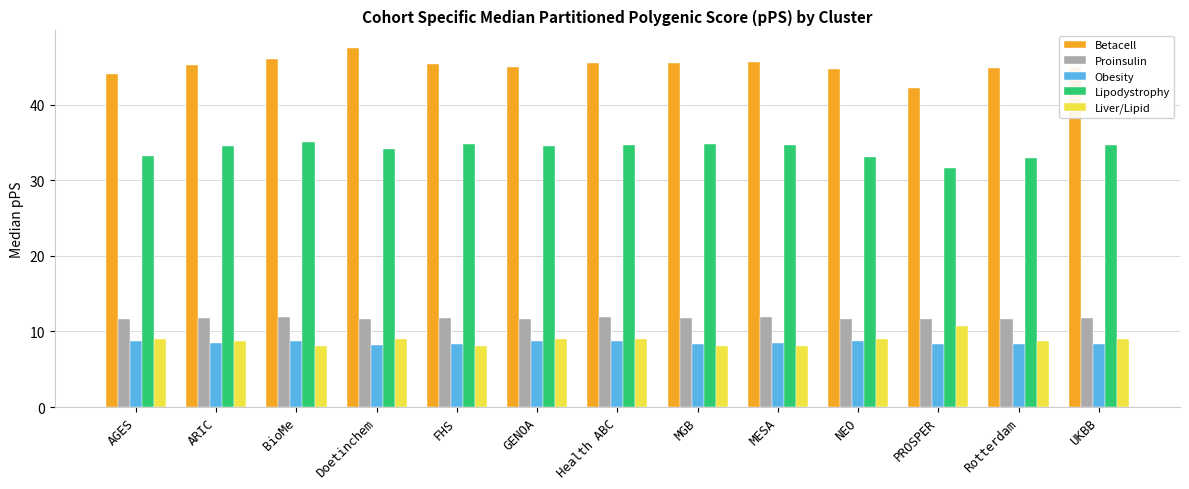

Which series has the largest total across all categories?

Betacell